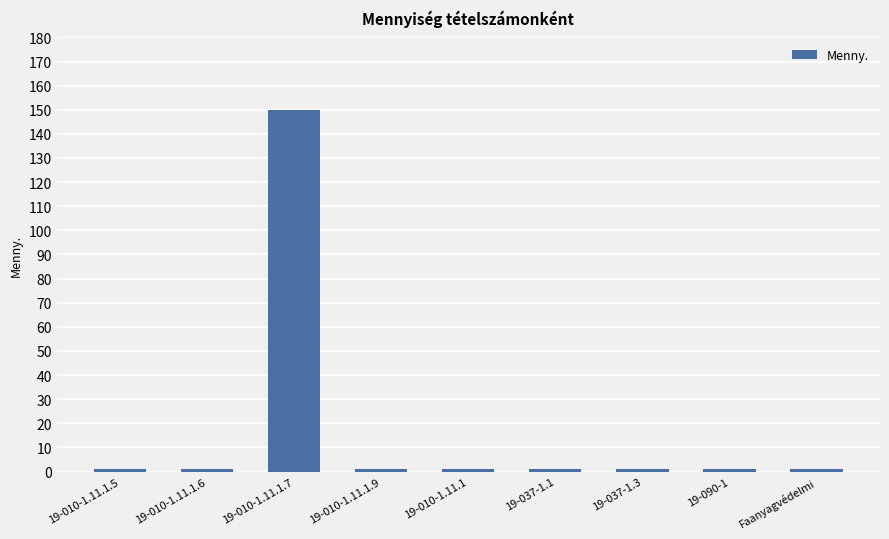

Which category has the highest value across all series?

19-010-1.11.1.7